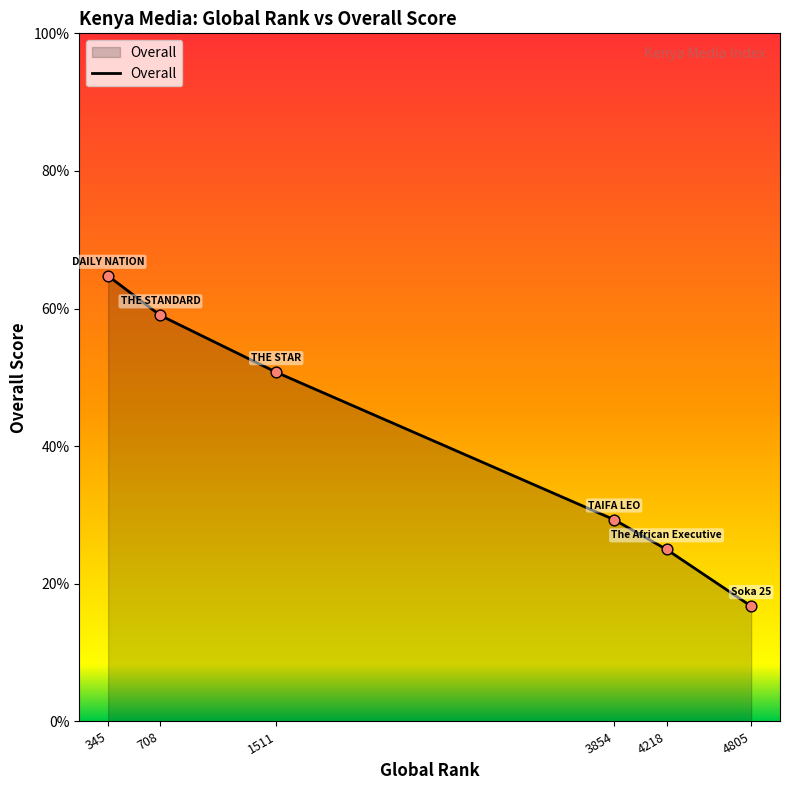

Approximately how many times larger is the value at 3854 compared to 708?

0.5